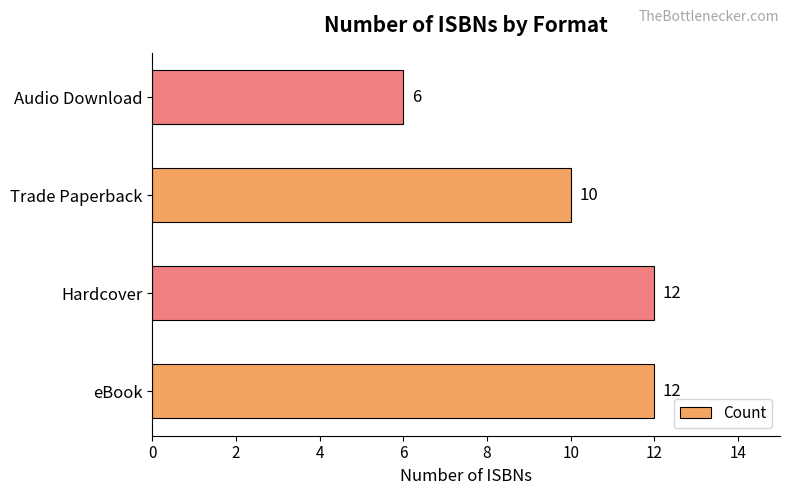

Reading bottom to top, transcribe all the data shown in this chart.

12	12	10	6